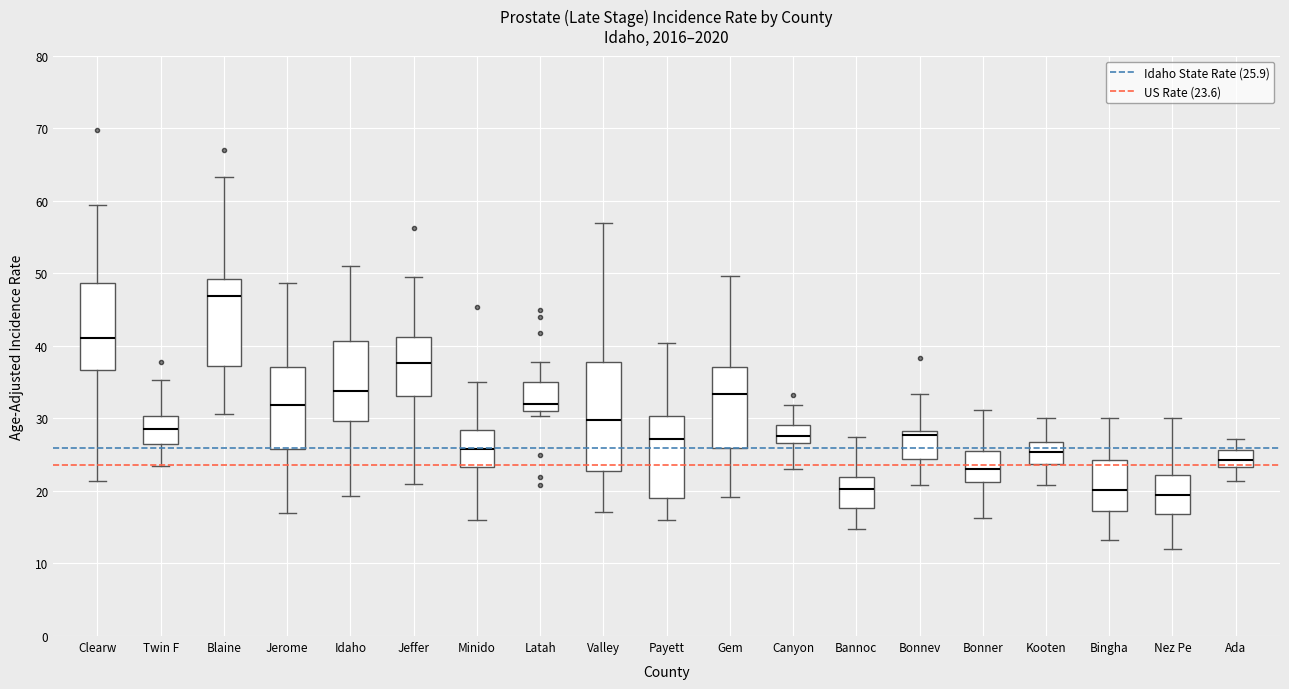

Which box's median line is the highest?

Blaine